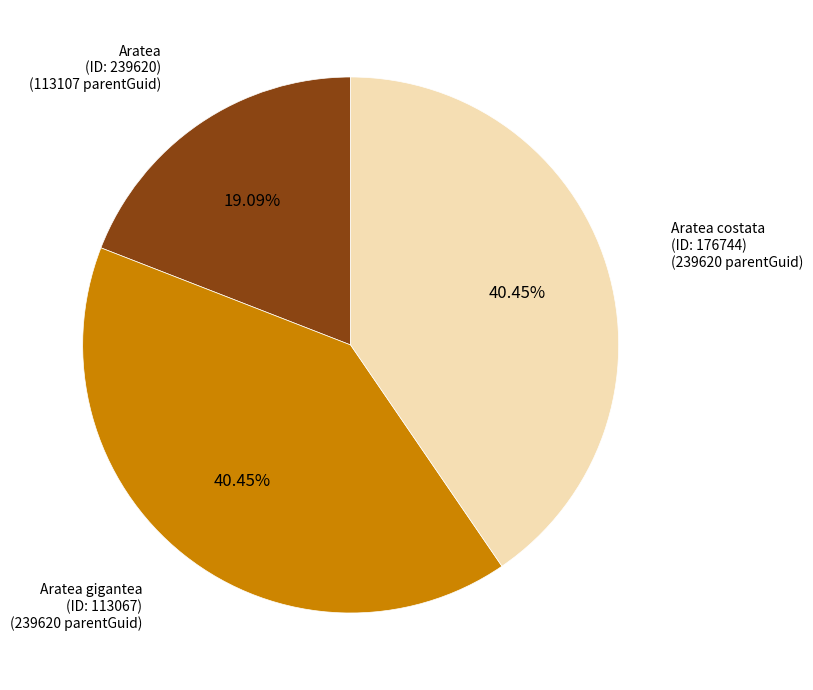

Is there any slice that represents more than half of the pie?

No